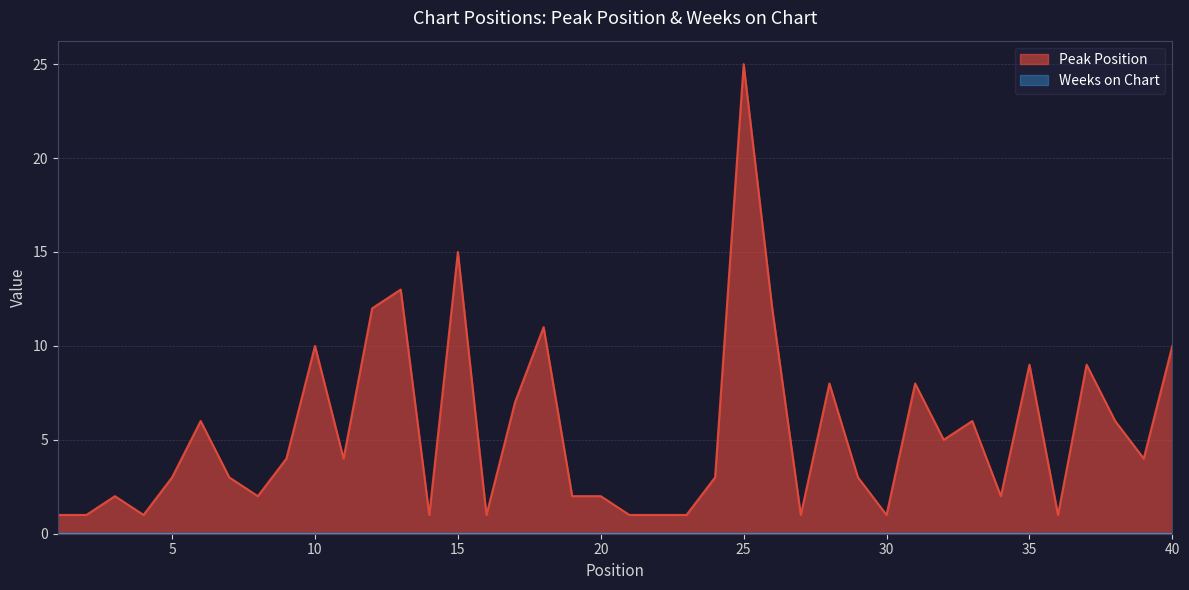

True or false: the data shows 1 at 16.

False